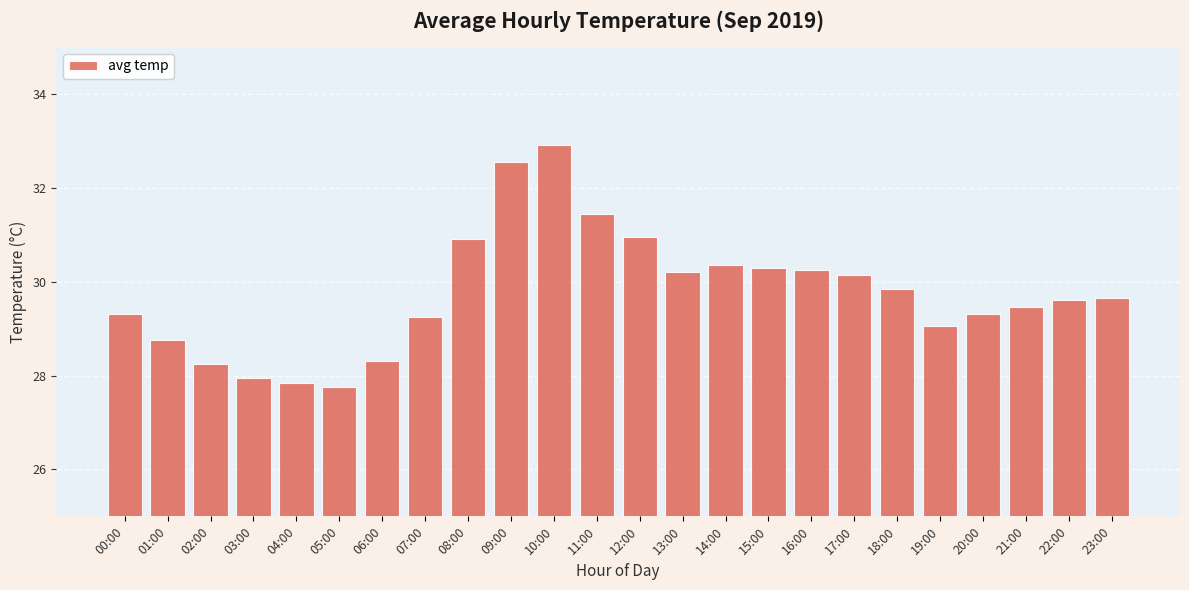

The chart shows a value of 12.0 at 12:00. True or false?

False